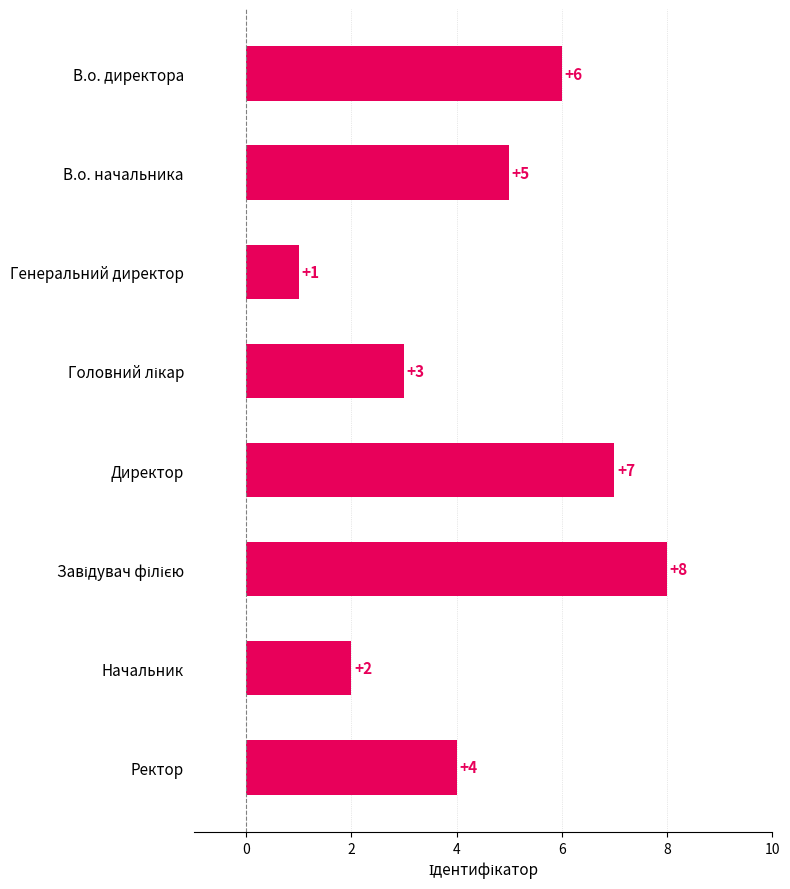

Reading bottom to top, list all the values displayed in this chart.

4	2	8	7	3	1	5	6